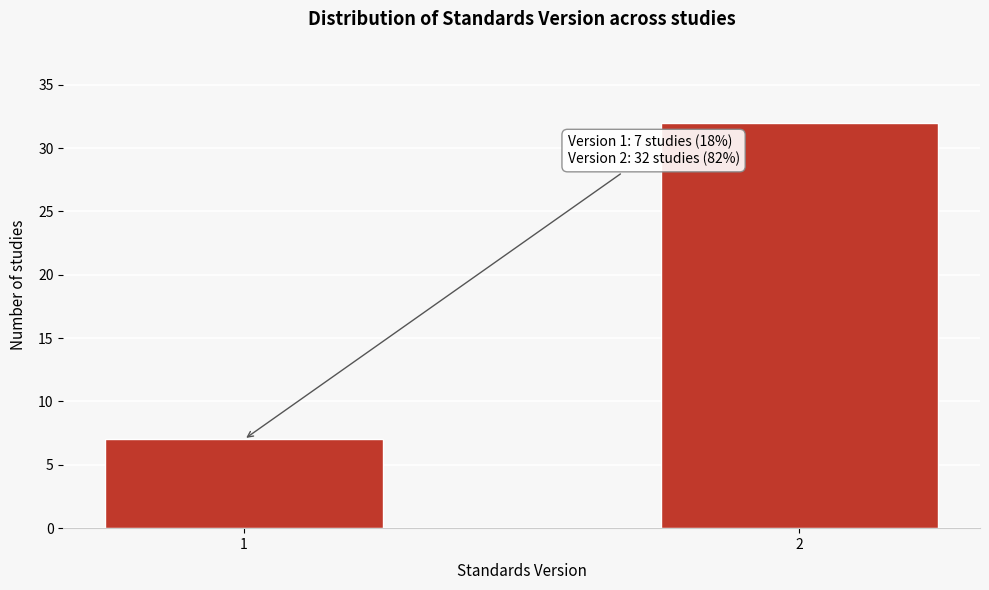

Reading left to right, extract all data points from this chart.

7	32